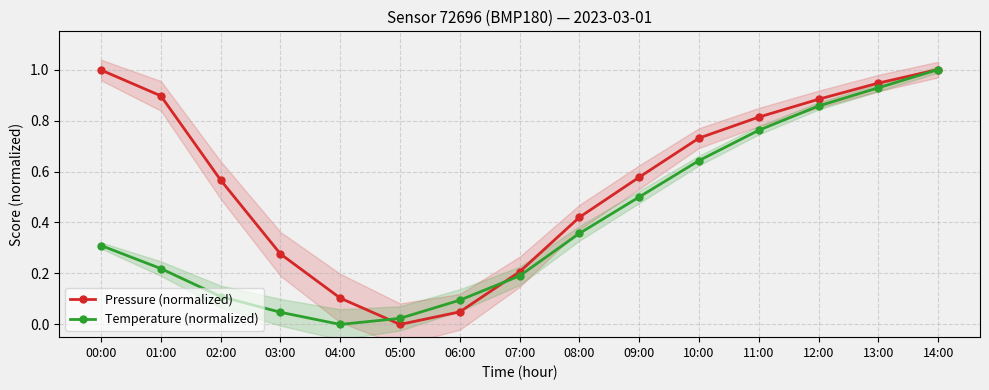

True or false: Pressure (normalized) has more than 1 interior local peaks.

False